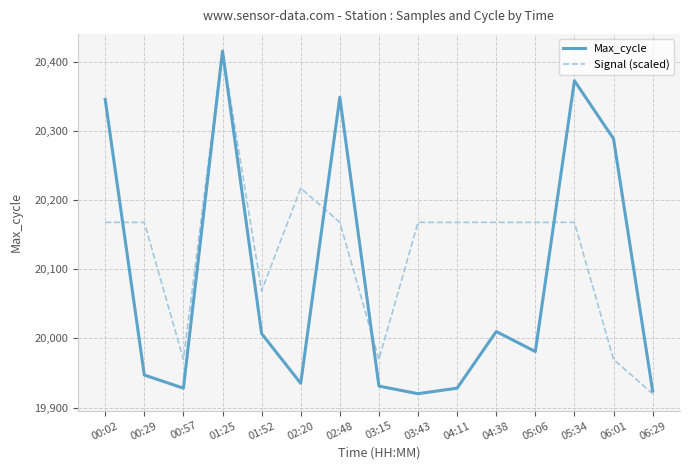

Between which two adjacent categories do Max_cycle and Signal (scaled) first intersect?

00:02 and 00:29